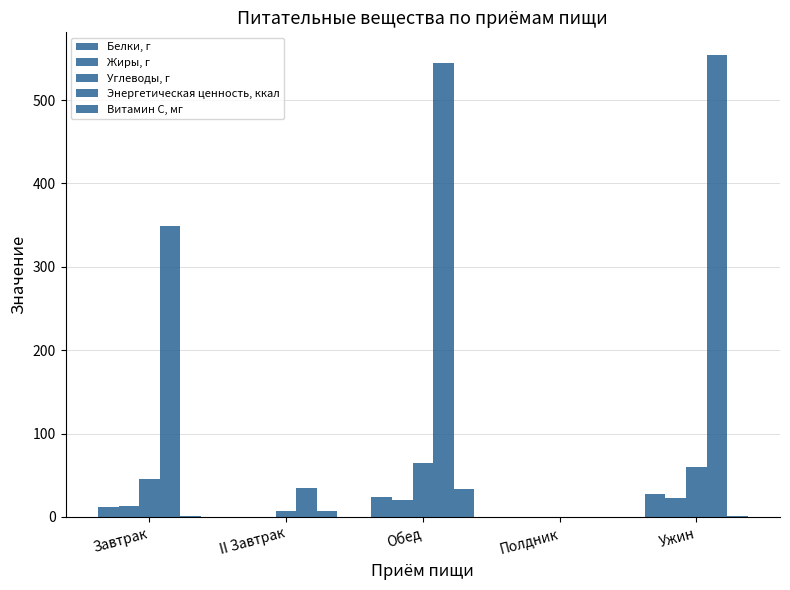

At Обед, list the series in order from smallest to largest.

Жиры, г, Белки, г, Витамин С, мг, Углеводы, г, Энергетическая ценность, ккал